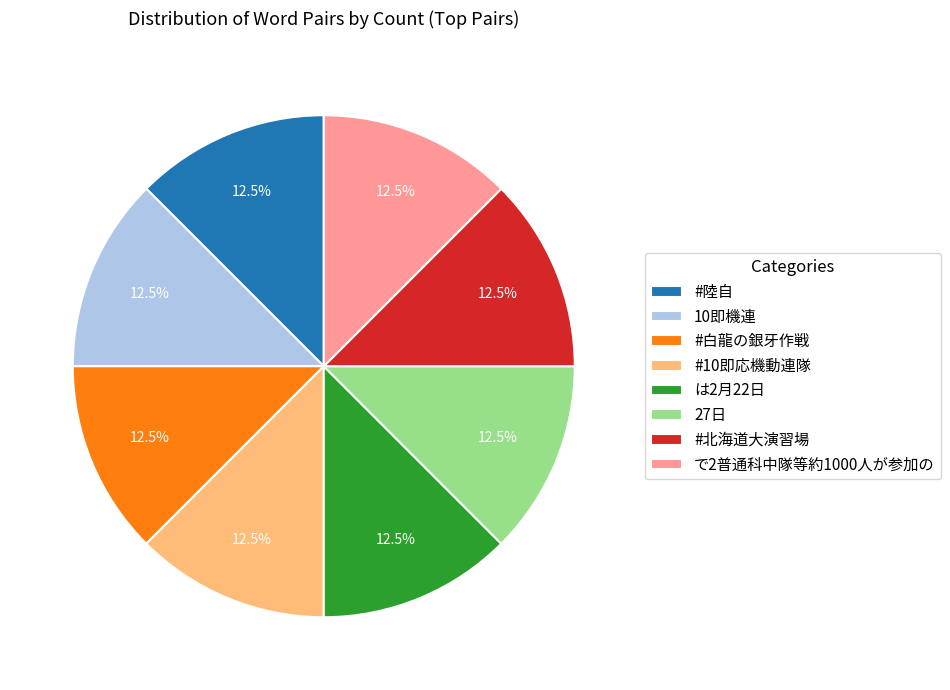

Does #北海道大演習場 represent more than half of the total?

No